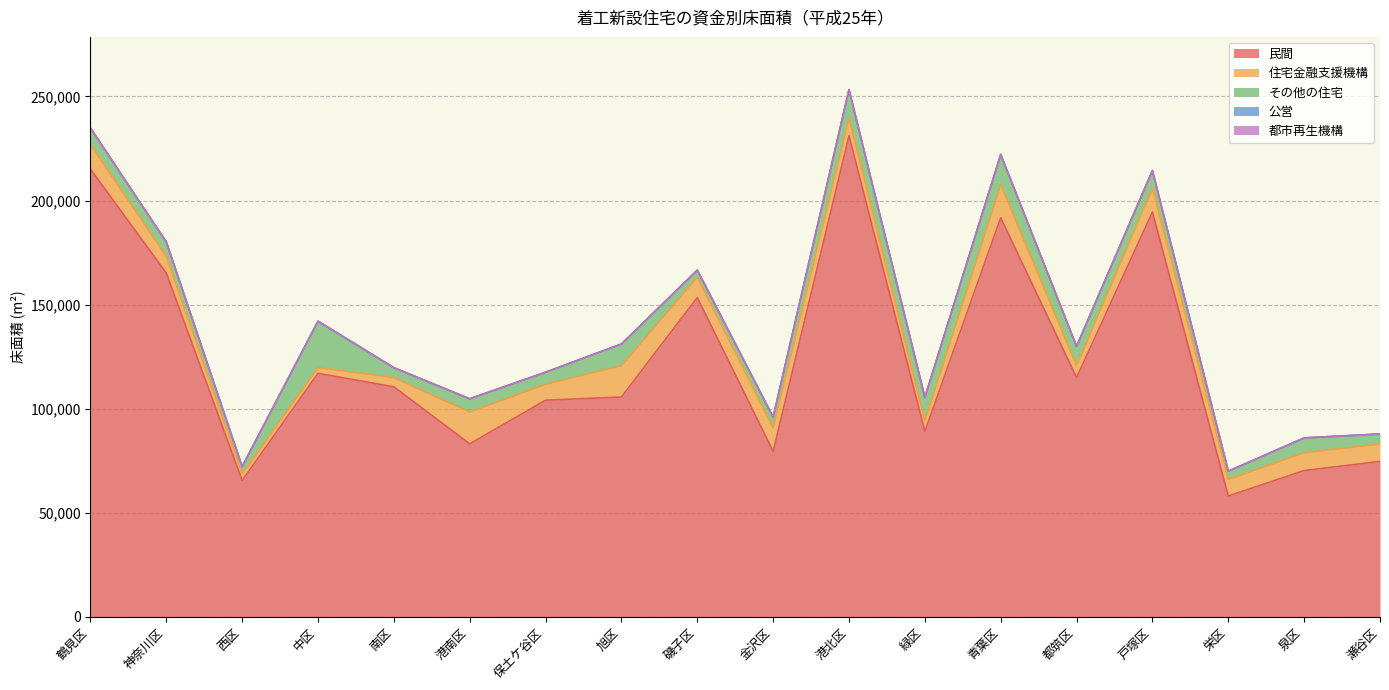

True or false: その他の住宅 has more than 0 points higher than both neighbors.

True